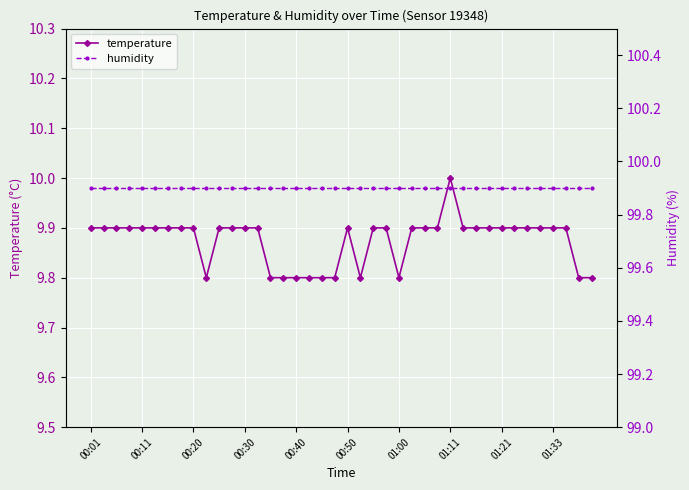

How many distinct data groups are displayed?

2